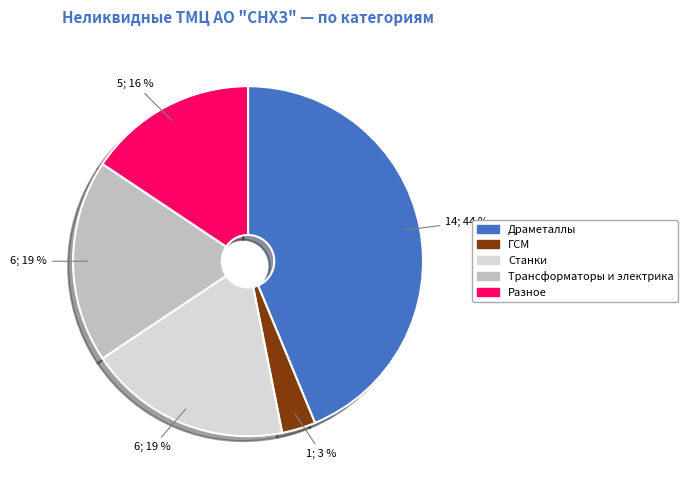

Which has a higher value, Драметаллы or Разное?

Драметаллы